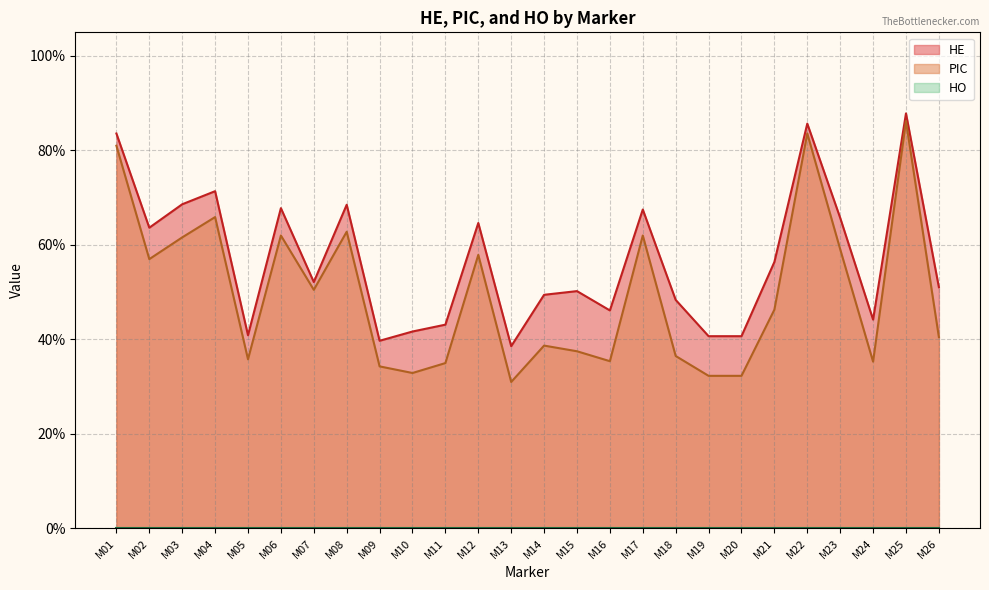

Rank the categories by HE value from lowest to highest.

M13, M09, M19, M20, M05, M10, M11, M24, M16, M18, M14, M15, M26, M07, M21, M02, M12, M23, M17, M06, M08, M03, M04, M01, M22, M25